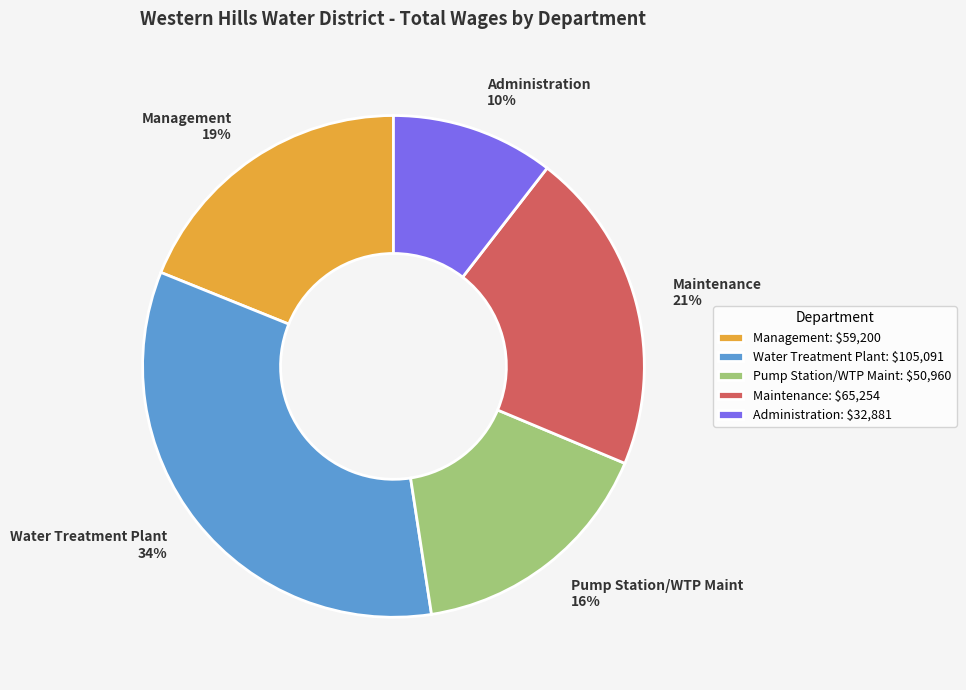

Do Water Treatment Plant 34% and Administration 10% together represent more than half of the pie?

No